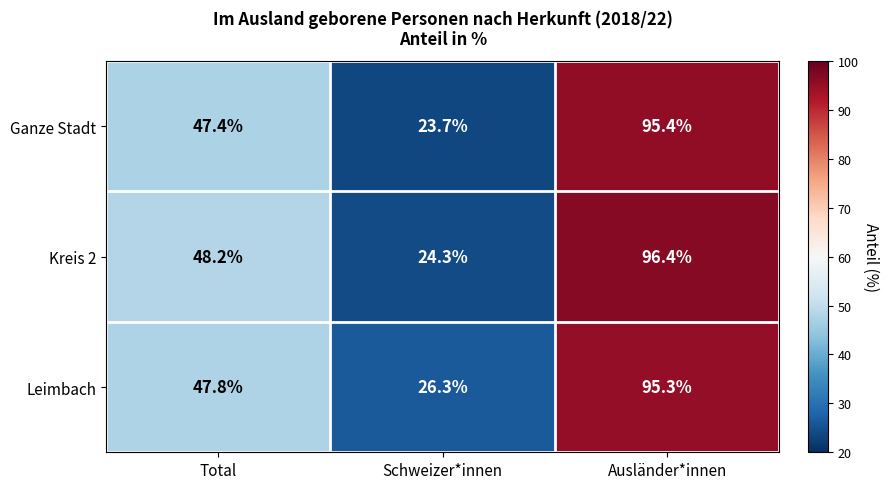

What is the approximate value of Ganze Stadt at Schweizer*innen?

23.7